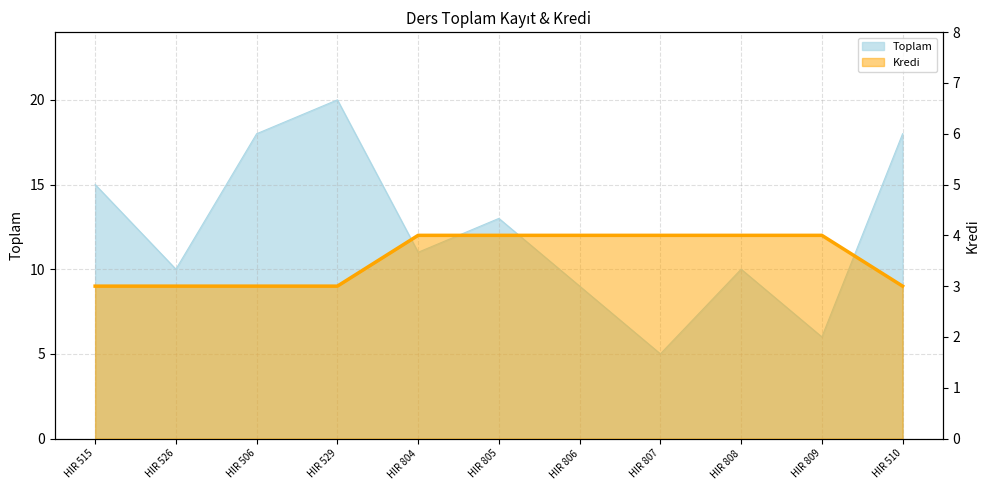

What is the sum of all values?

39